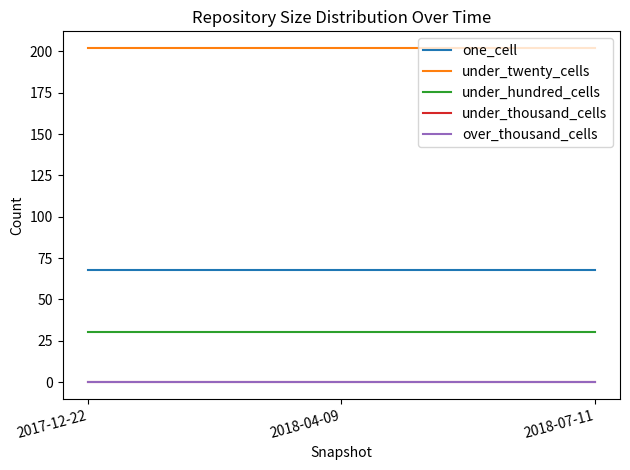

At which label does over_thousand_cells reach its minimum?

2017-12-22